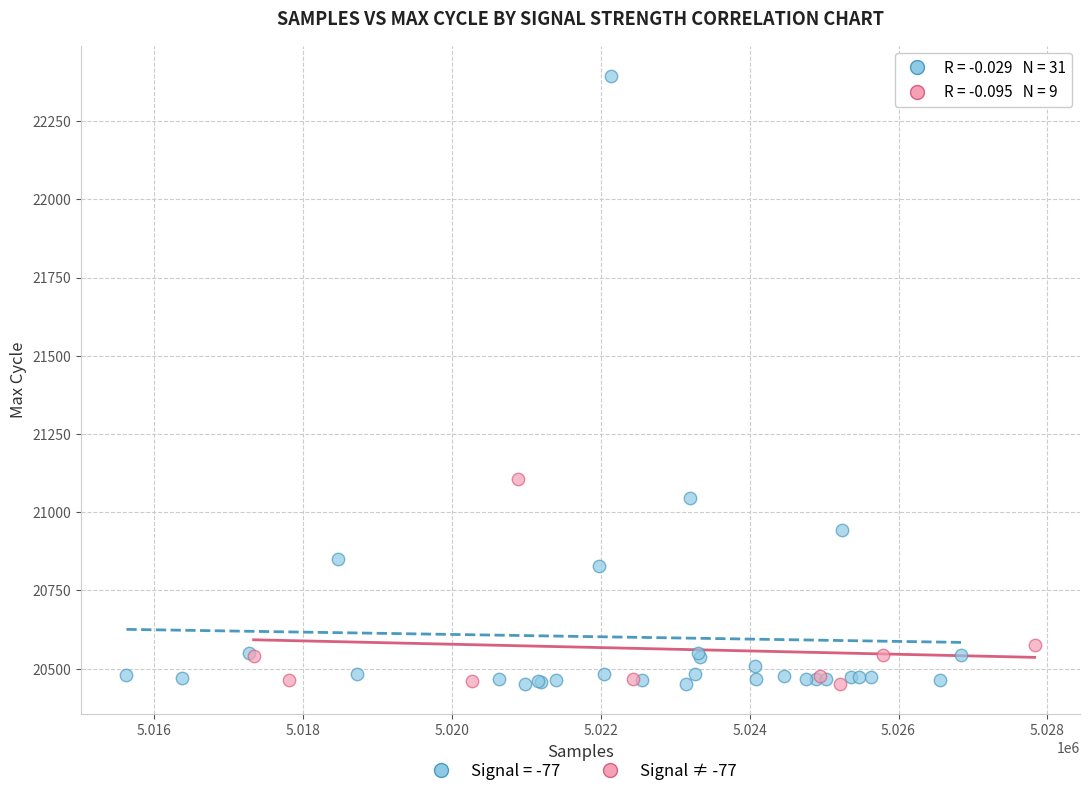

Which series has the largest Y range (max minus min)?

Signal = -77